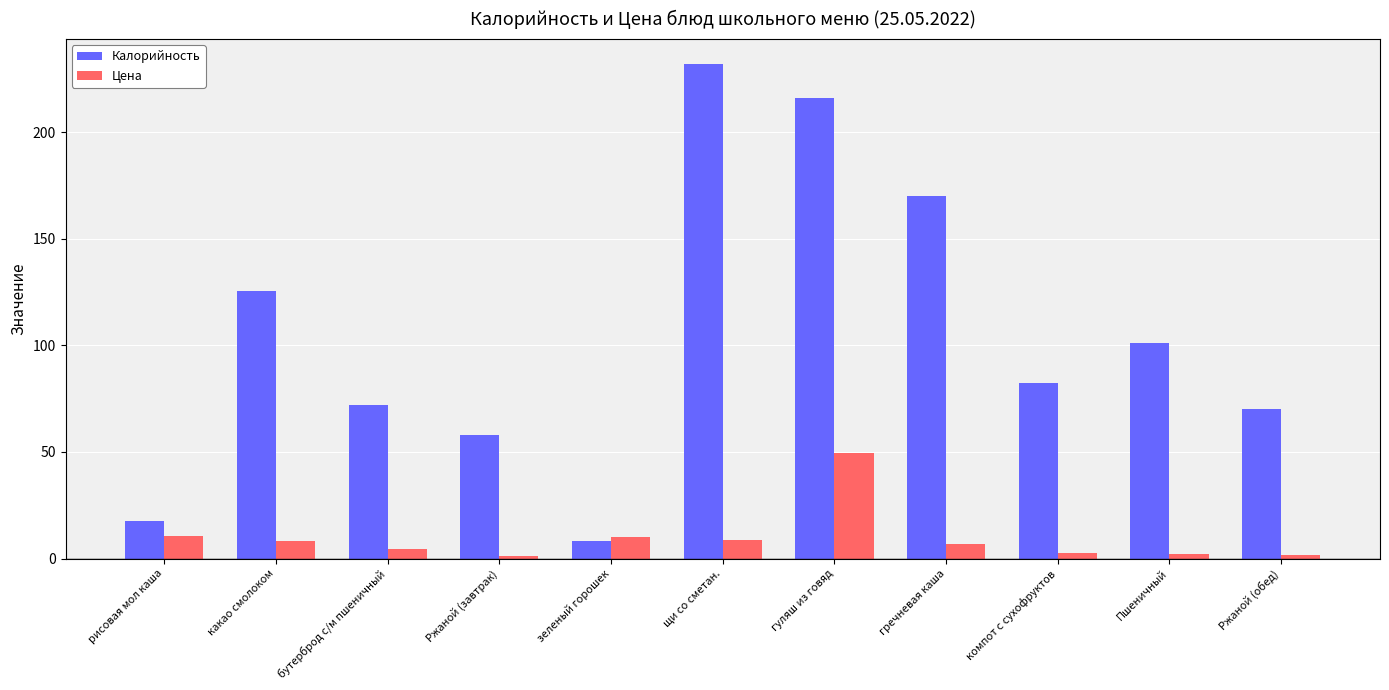

Does the chart contain stacked bars?

No